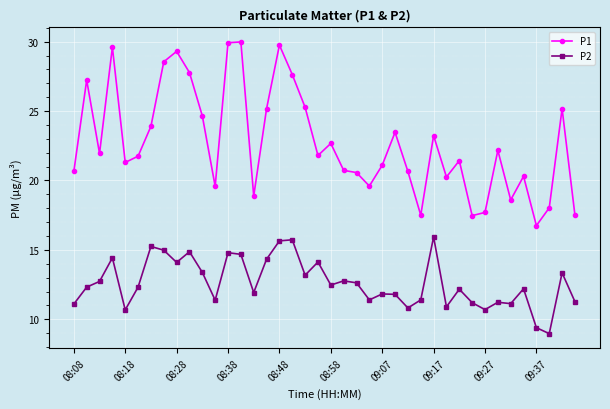

Which series has the largest range (max minus min)?

P1